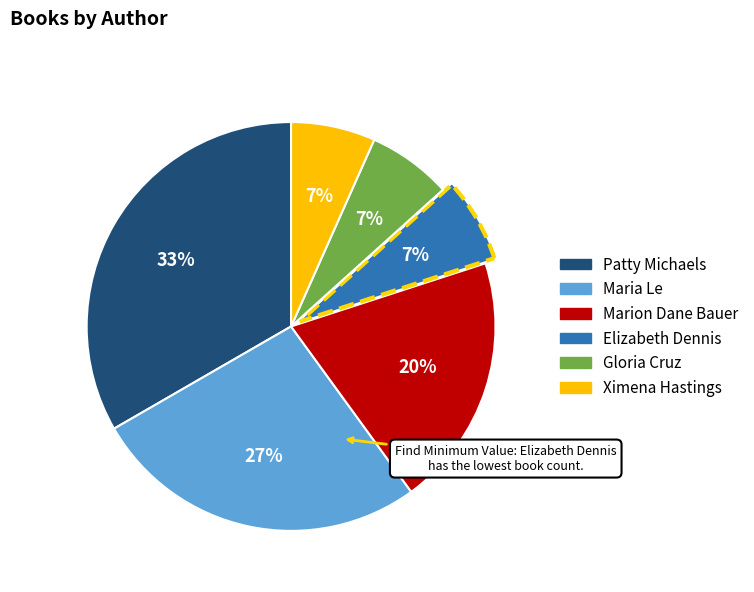

Is the sum of Ximena Hastings and Patty Michaels greater than half?

No